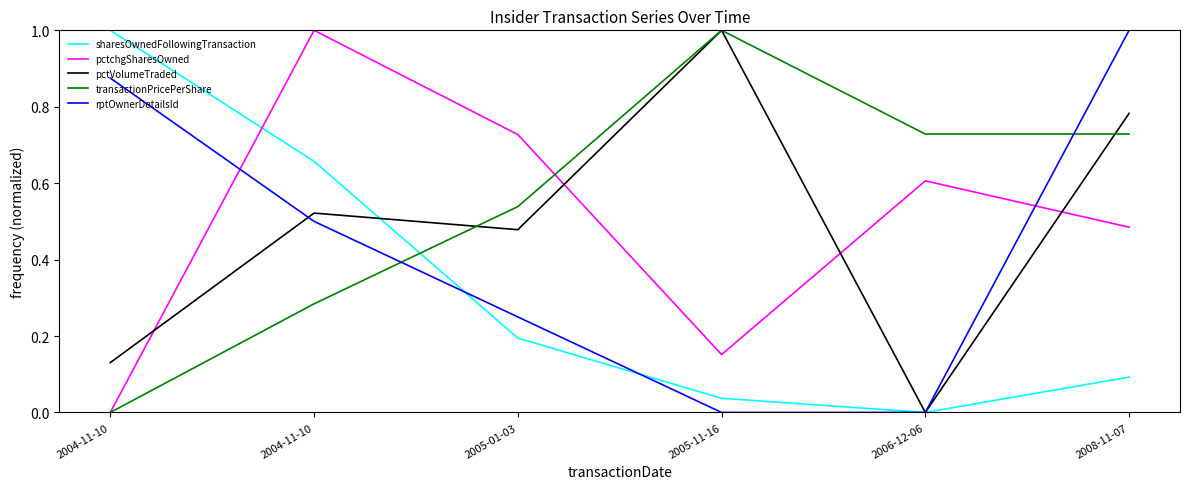

What is the difference between the maximum and minimum values in the rptOwnerDetailsId series?

1.0